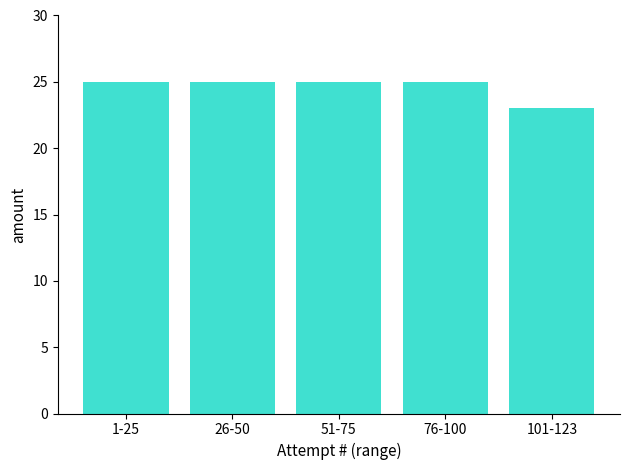

What is the sum of all values?

123